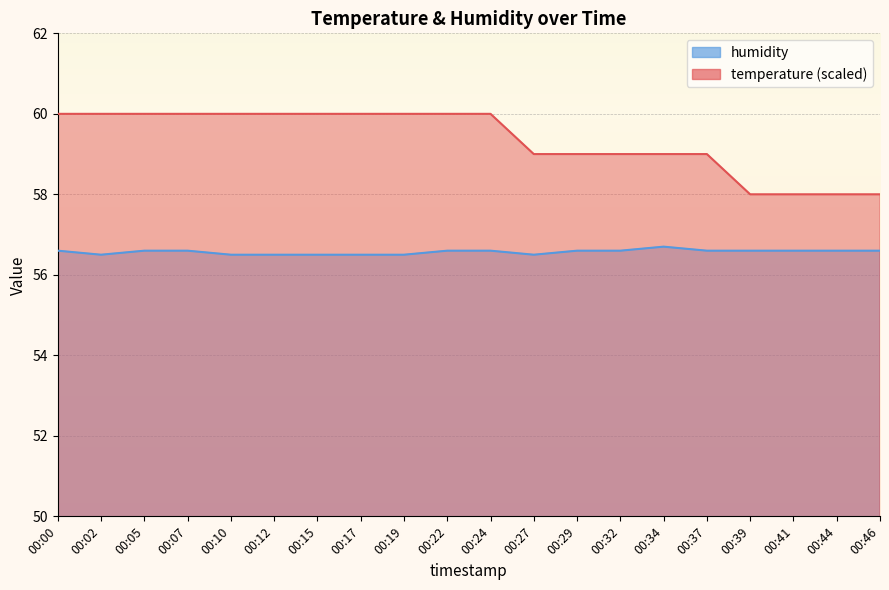

Between 00:41 and 00:46, which is larger?

00:41